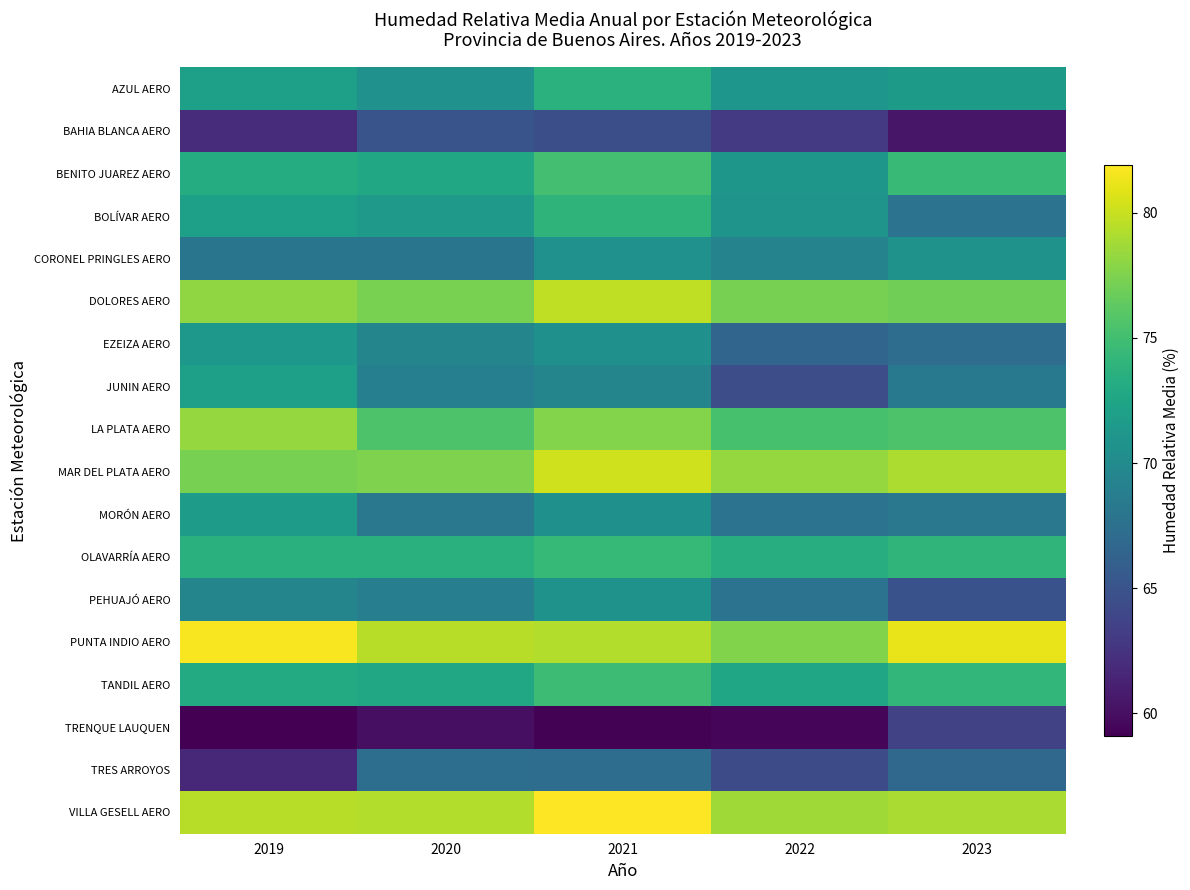

Which category has the lowest value across all series?

2019